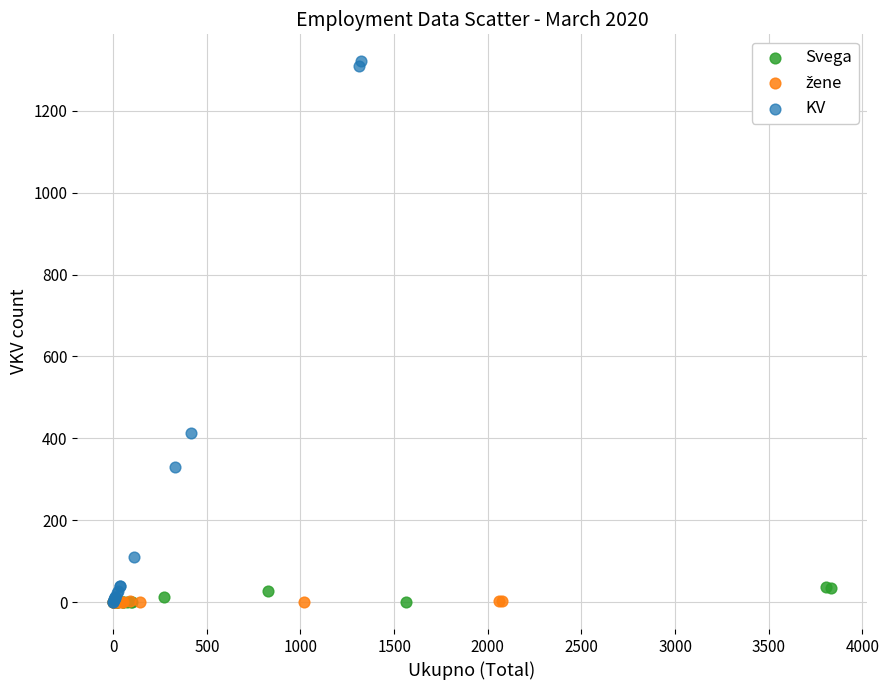

Which series has the largest Y range (max minus min)?

KV